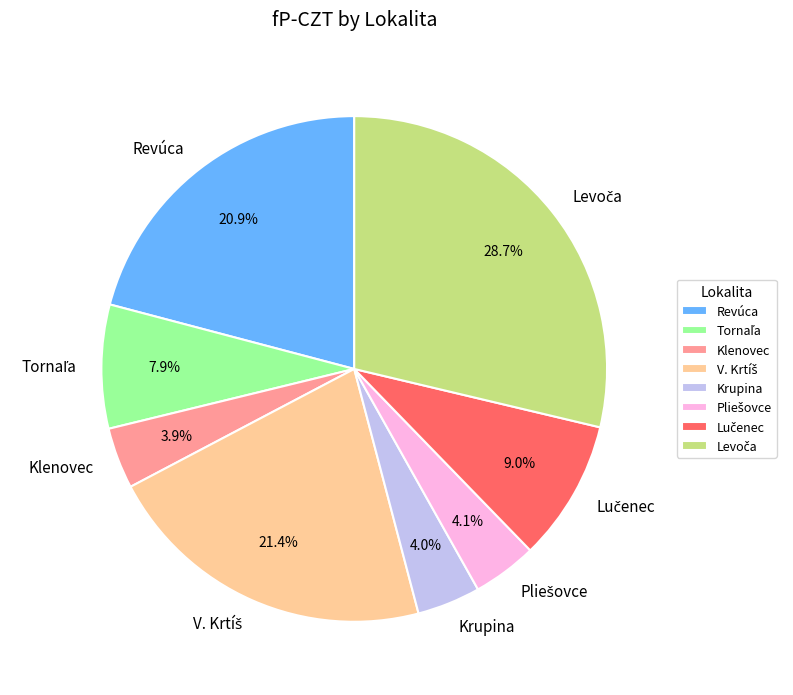

What portion of the pie excludes Krupina?

96.0%